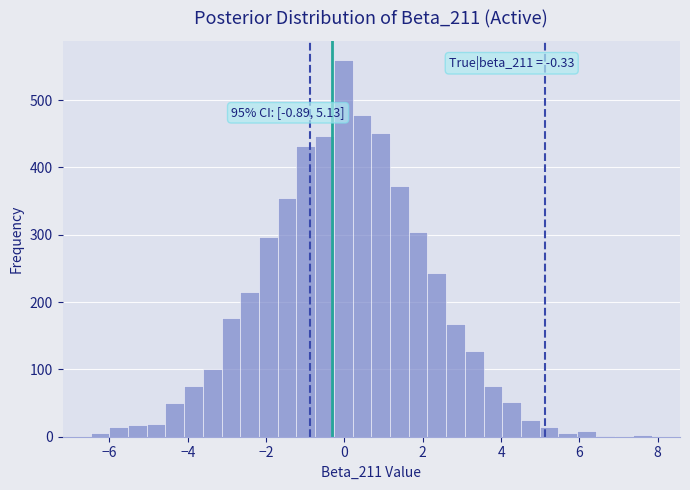

Read against the x-axis, roughly where is the centre of the tallest bar?

0.0